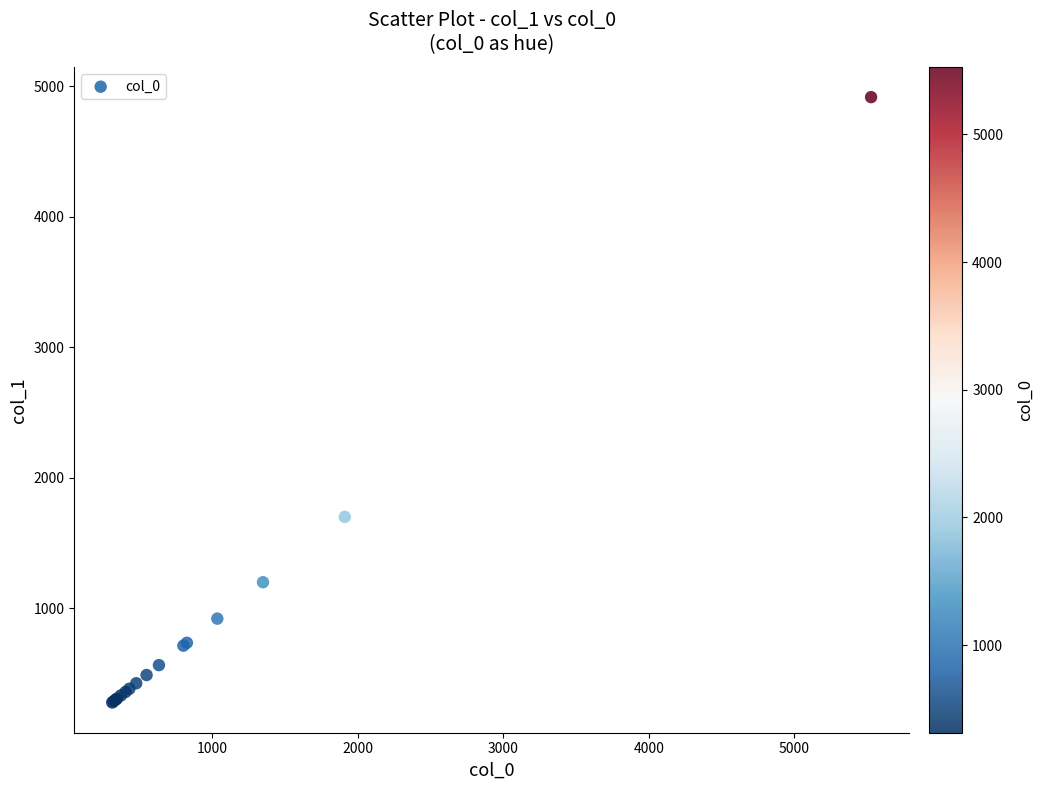

What Y value in the scatter plot is closest to 2597?

1700